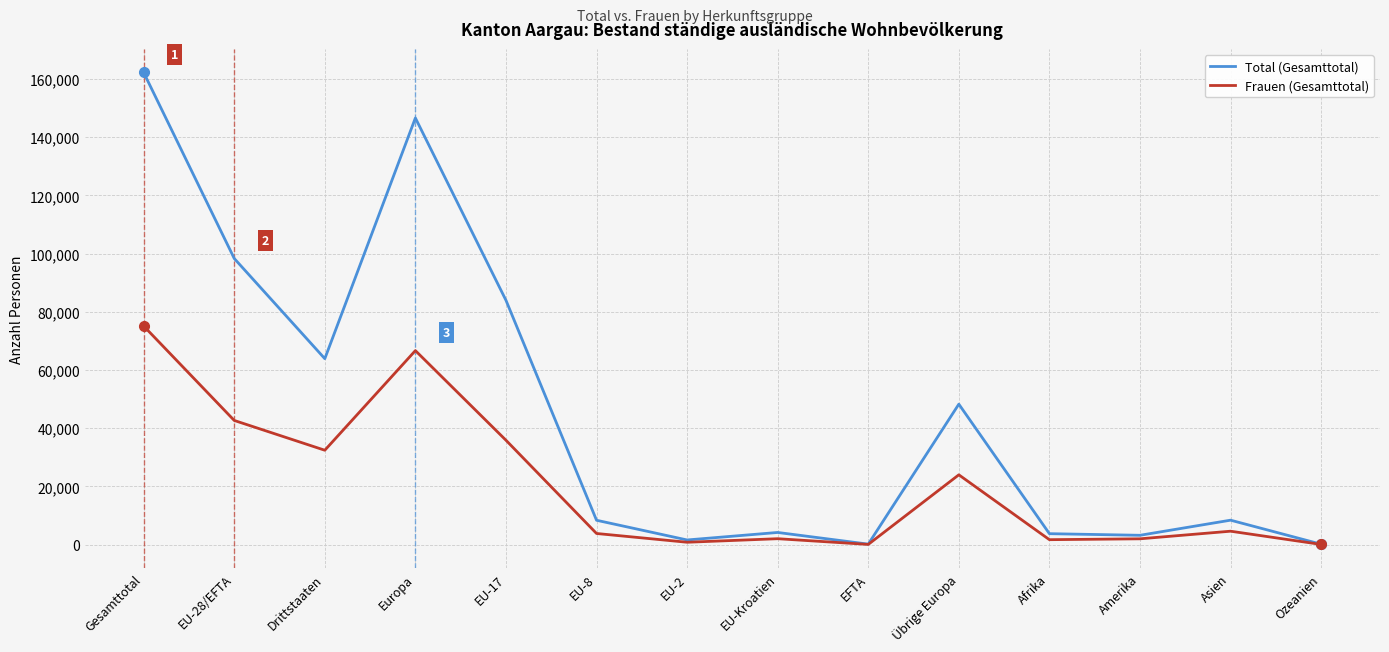

Is the value of Total (Gesamttotal) at EFTA greater than the value of Frauen (Gesamttotal) at Übrige Europa?

No